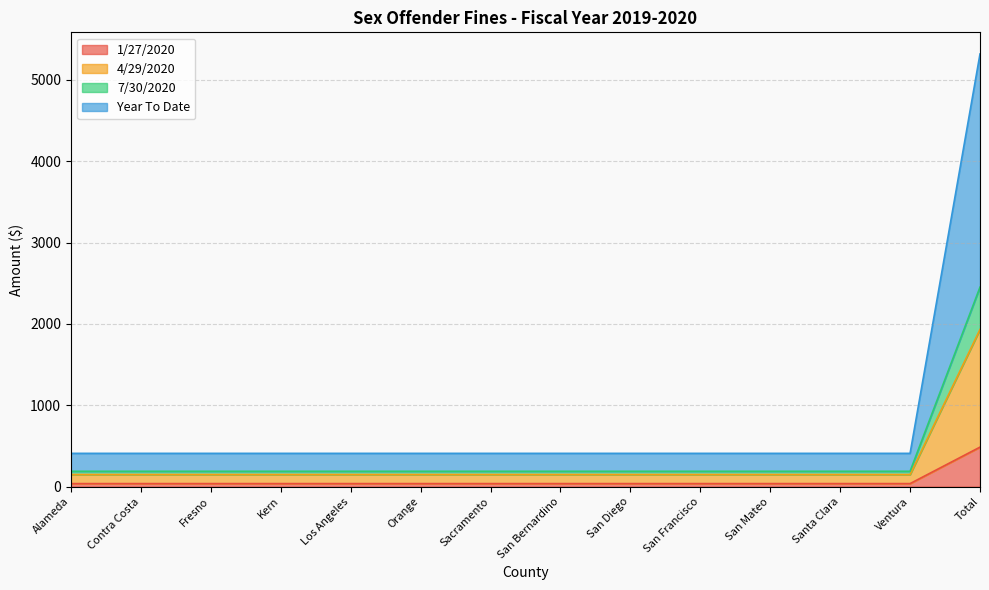

What is the highest value of the 1/27/2020 series?

485.6